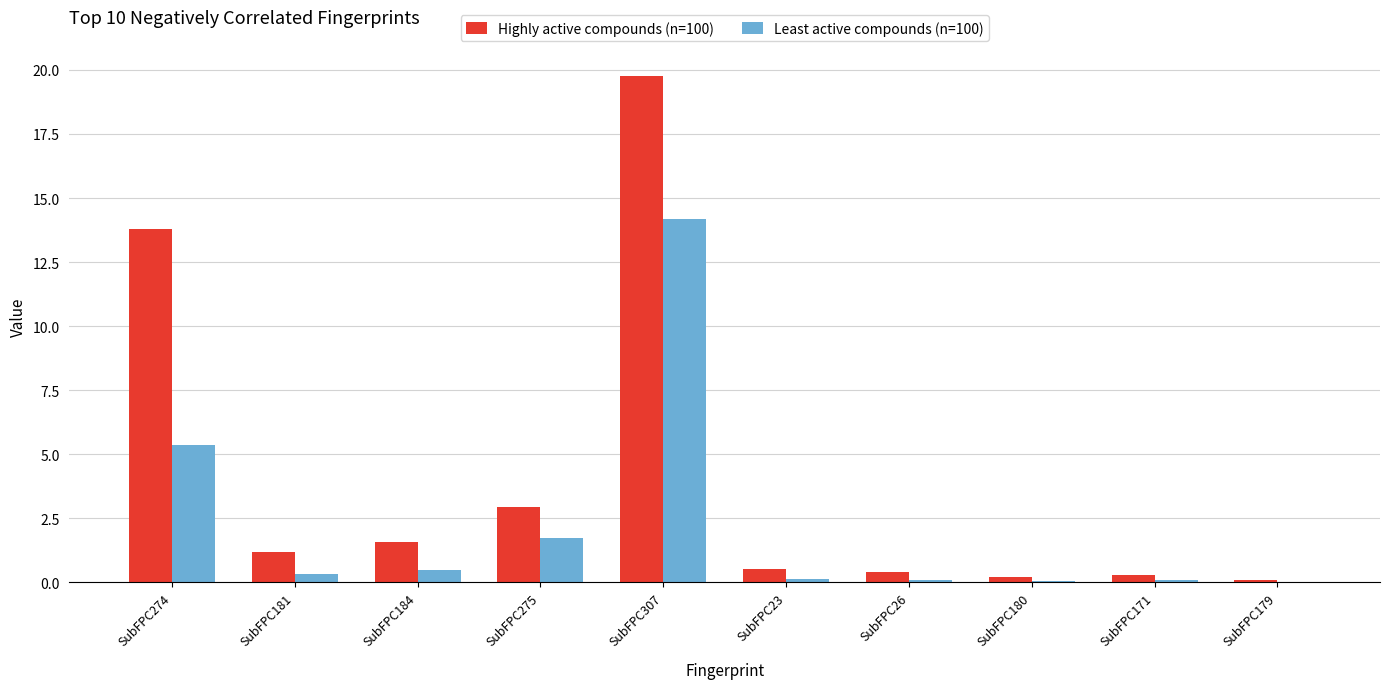

The Highly active compounds (n=100) series shows 3.0 at SubFPC275. True or false?

True